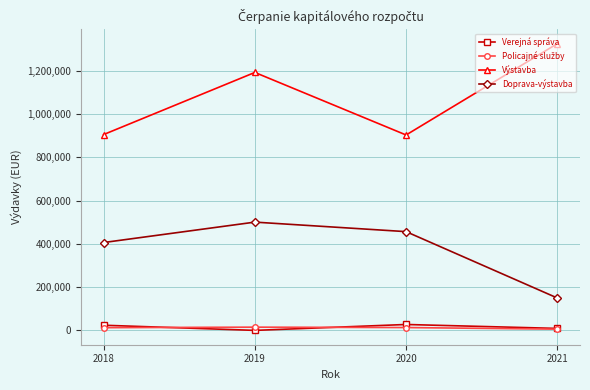

In Verejná správa, how many points are higher than both neighbors (excluding endpoints)?

1